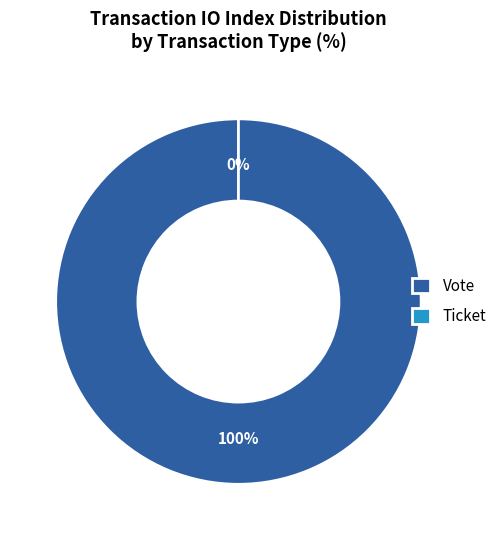

Does any single category account for the majority?

Yes